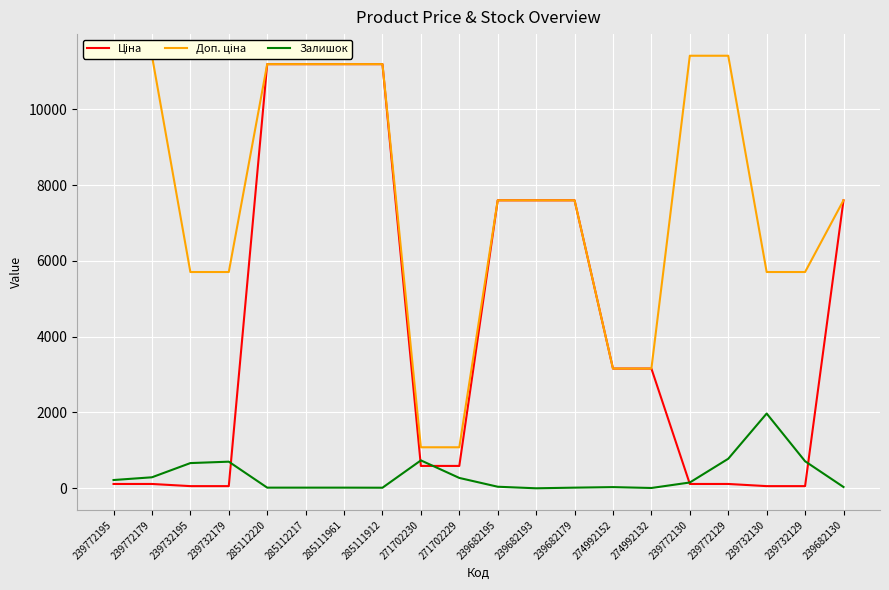

True or false: Ціна has more than 1 interior local peaks.

False